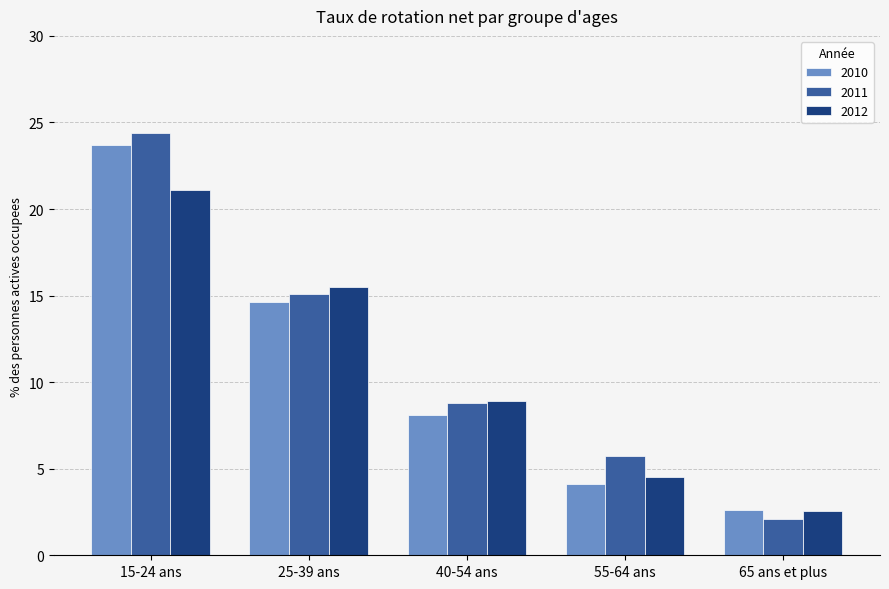

Which category has the lowest value across all series?

65 ans et plus